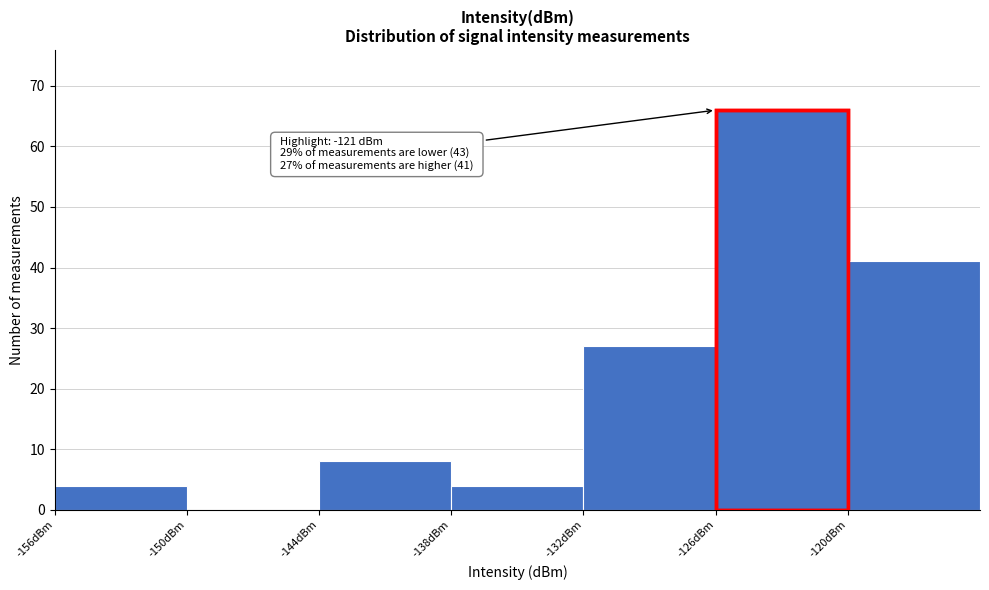

Which range on the x-axis has the tallest bar?

-126 to -120